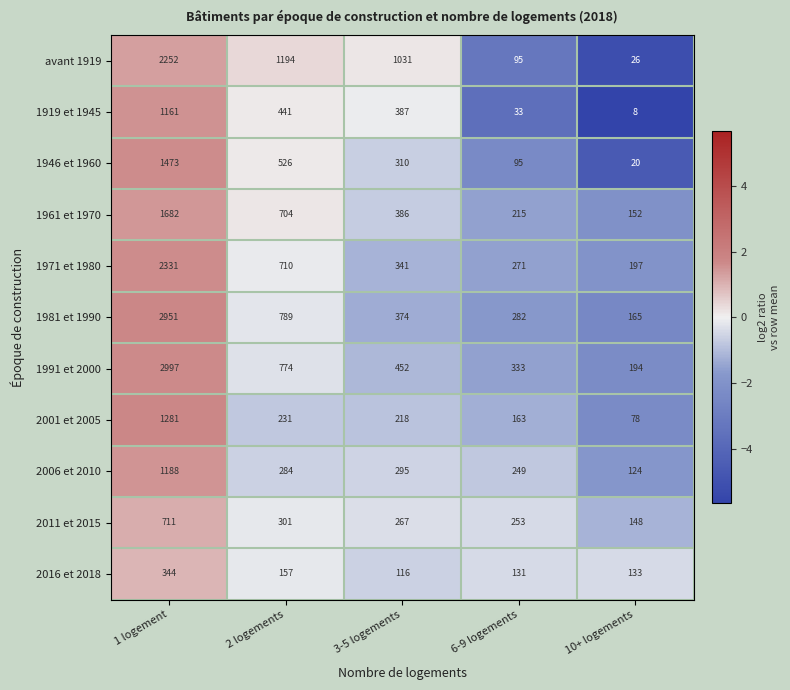

Which series has the largest range (max minus min)?

1991 et 2000